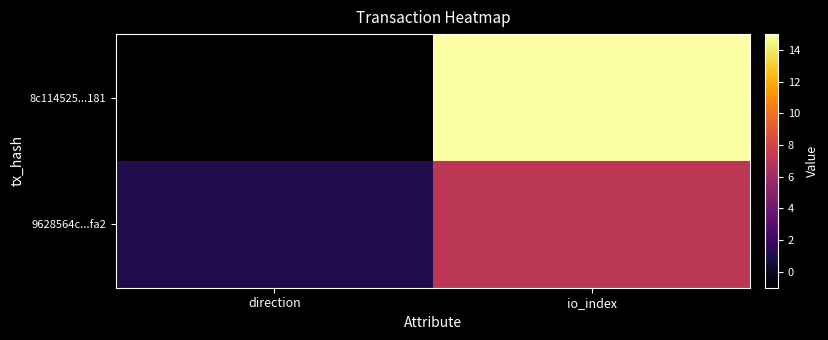

Reading left to right, list all the values displayed in this chart.

8c114525...181: direction=-1	io_index=15
9628564c...fa2: direction=1	io_index=7